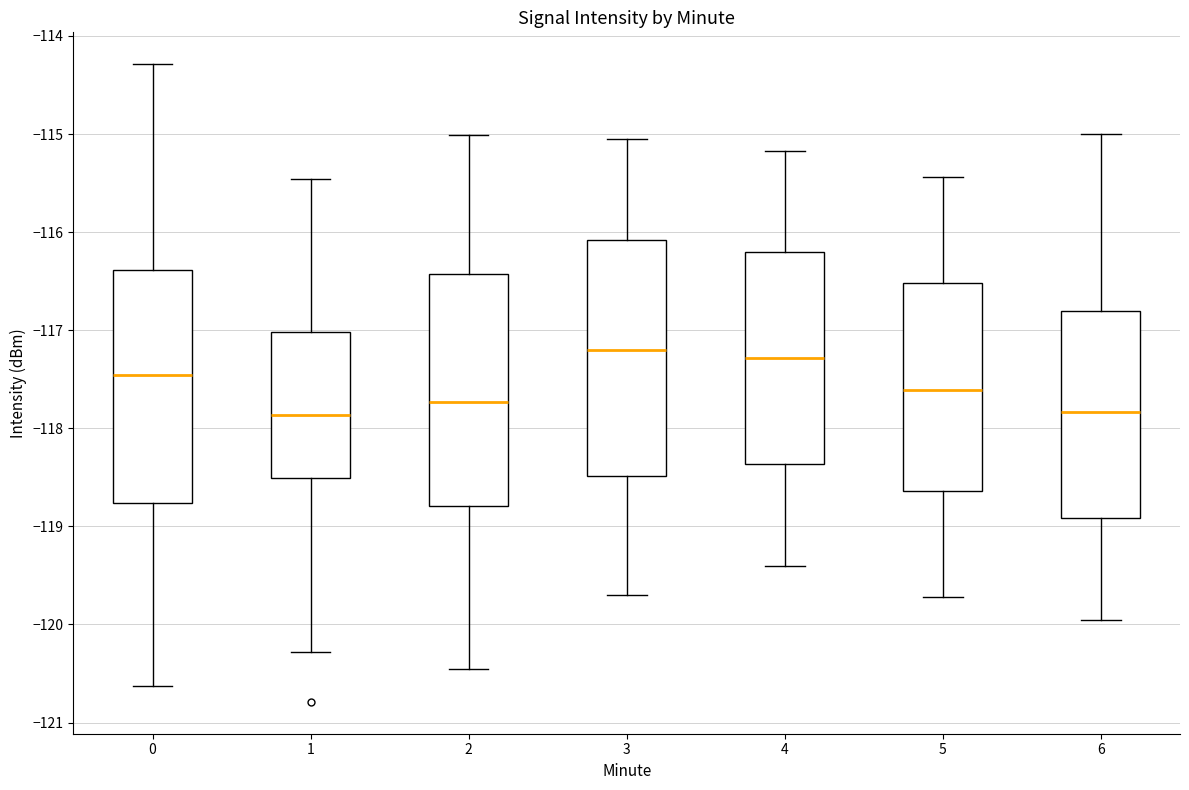

Where does the lower whisker of the box at x = 6 end on the y-axis? The values are not printed on the chart, so give them approximately, as read against the axis.

-119.9